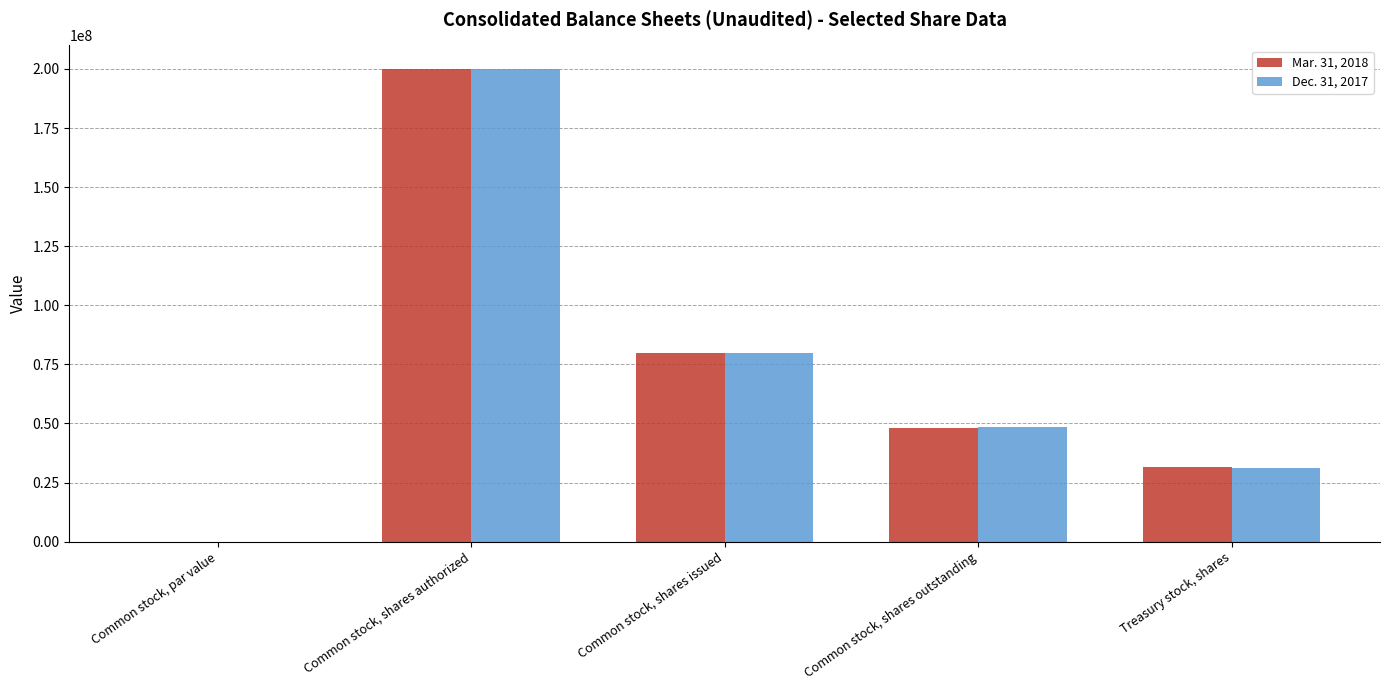

At which label does Mar. 31, 2018 reach its peak?

Common stock, shares authorized